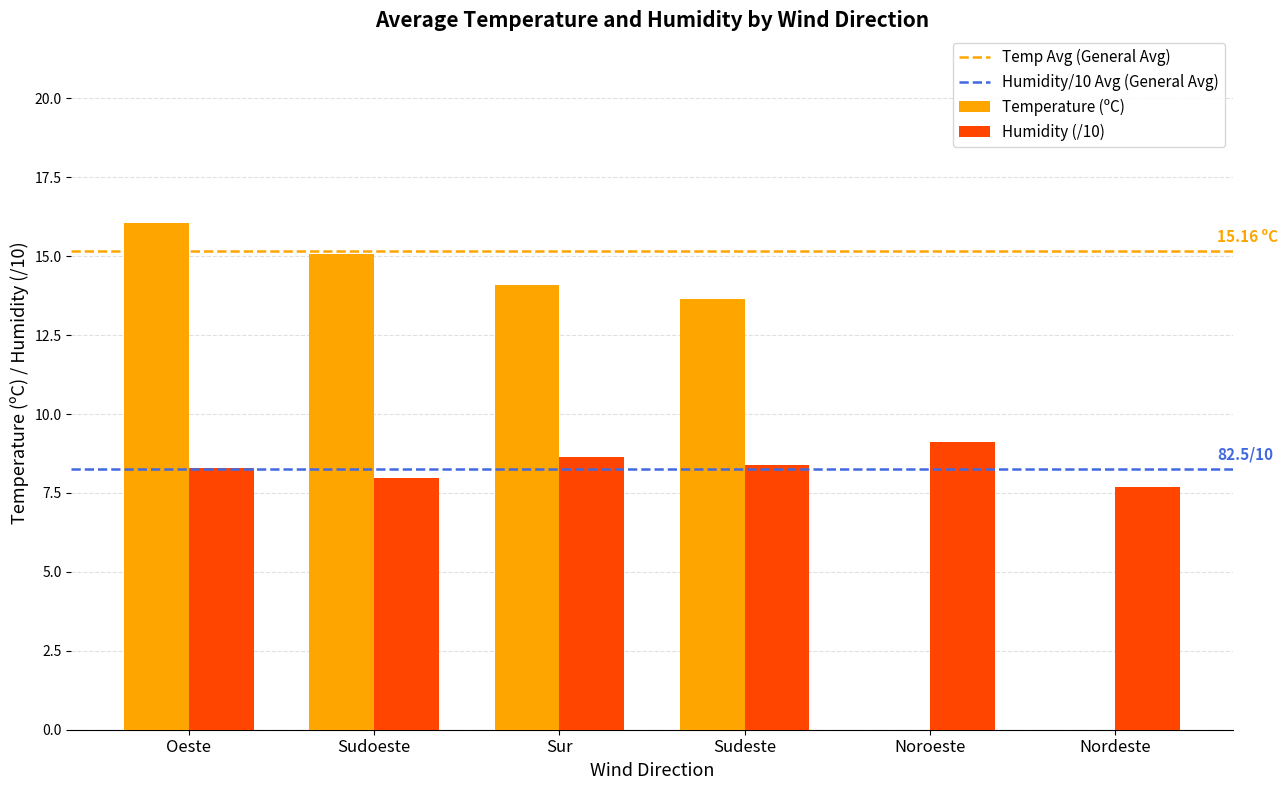

Which series has the widest spread of values?

Temperature (ºC)